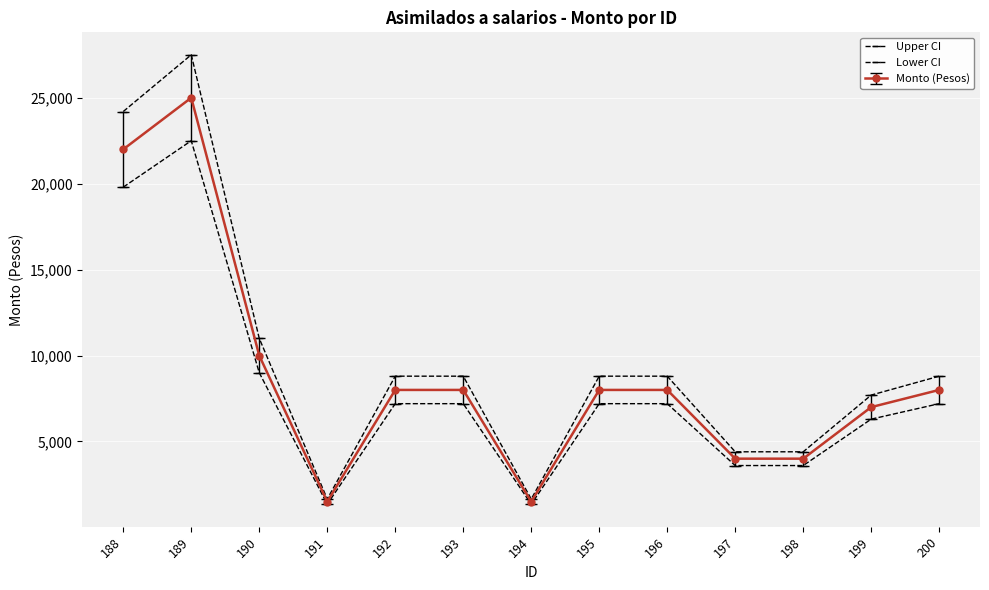

What is the approximate value of Upper CI at 188, to the nearest 100?

24200